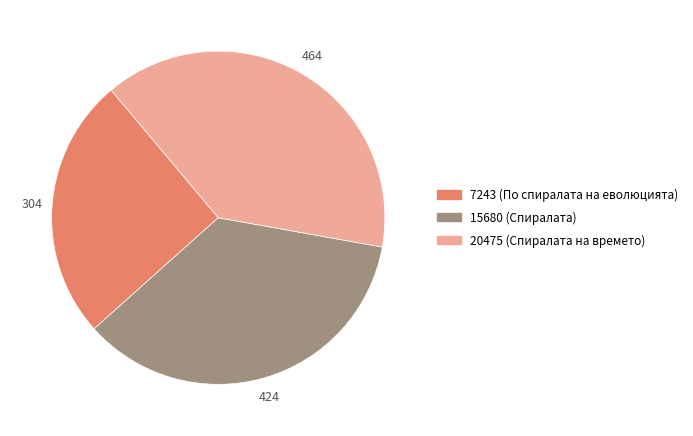

Does 7243 represent more than half of the total?

No